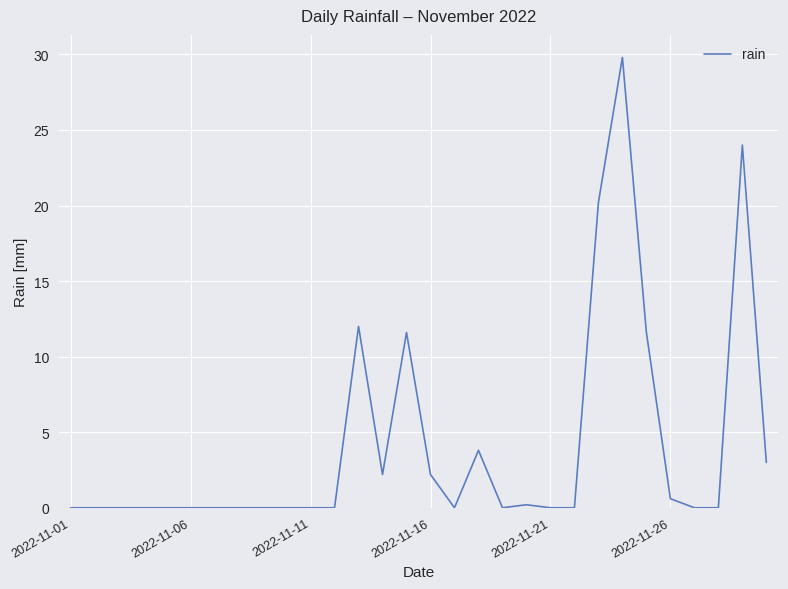

Does the chart display data point markers on the line(s)?

Yes